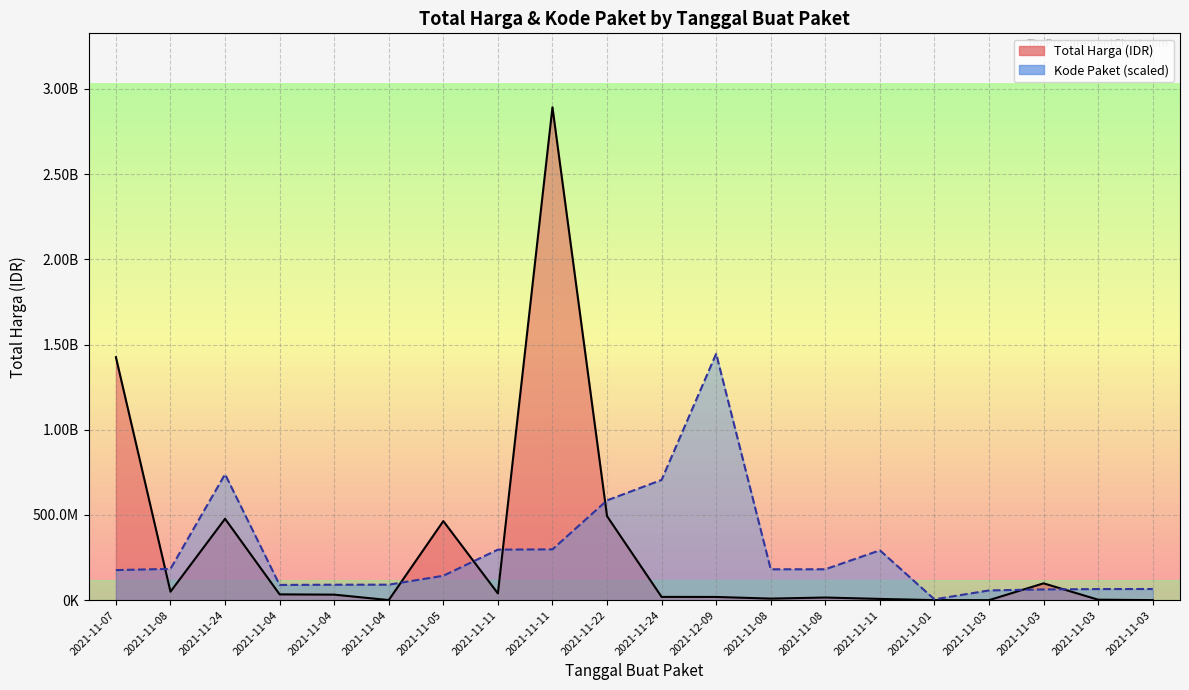

Which has a higher value, 2021-11-04 or 2021-11-03?

2021-11-04